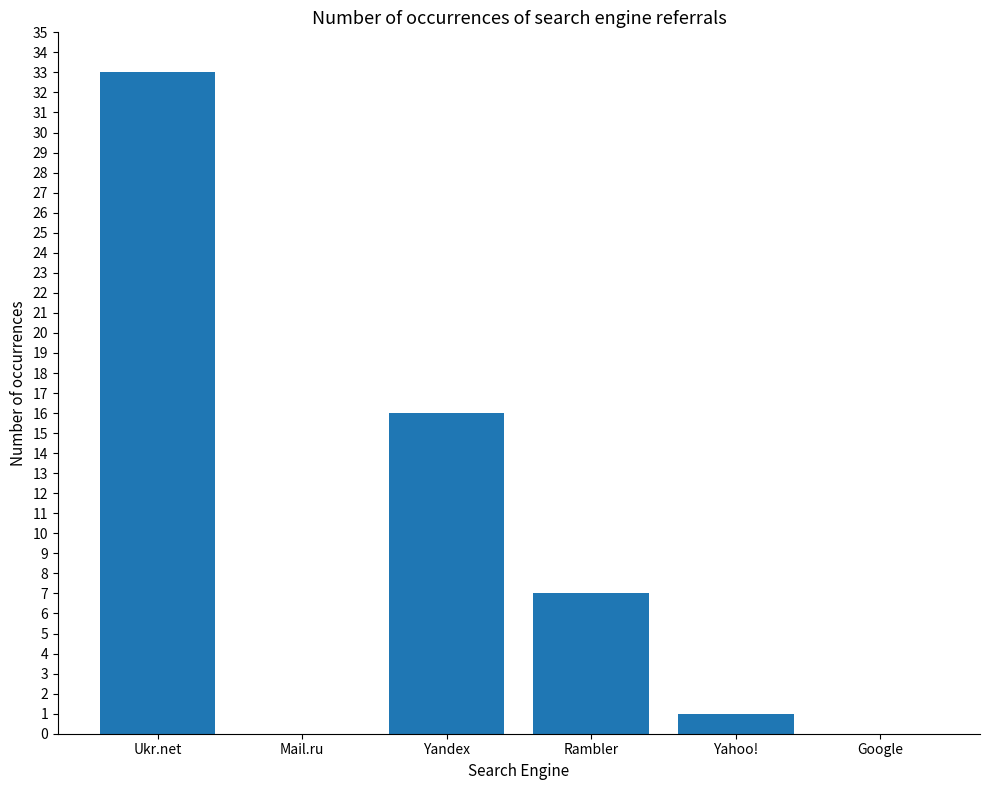

Approximately how many times larger is the value at Yandex compared to Ukr.net?

0.5